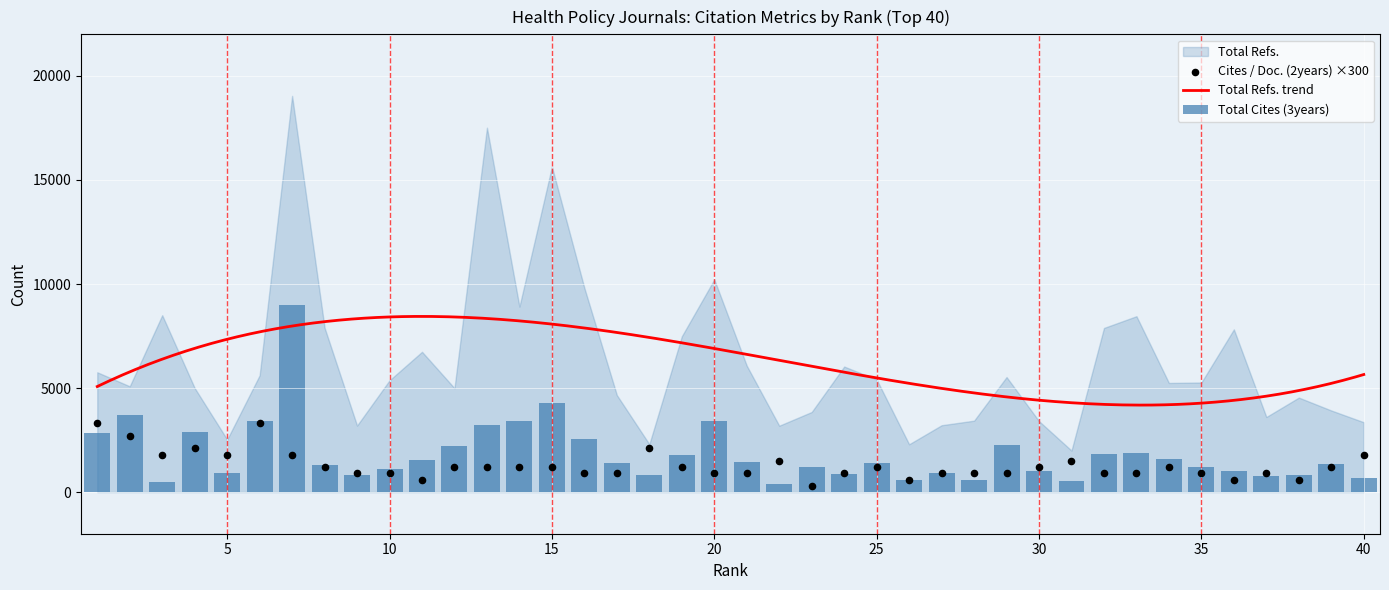

At which category is the sum across all series the highest?

7